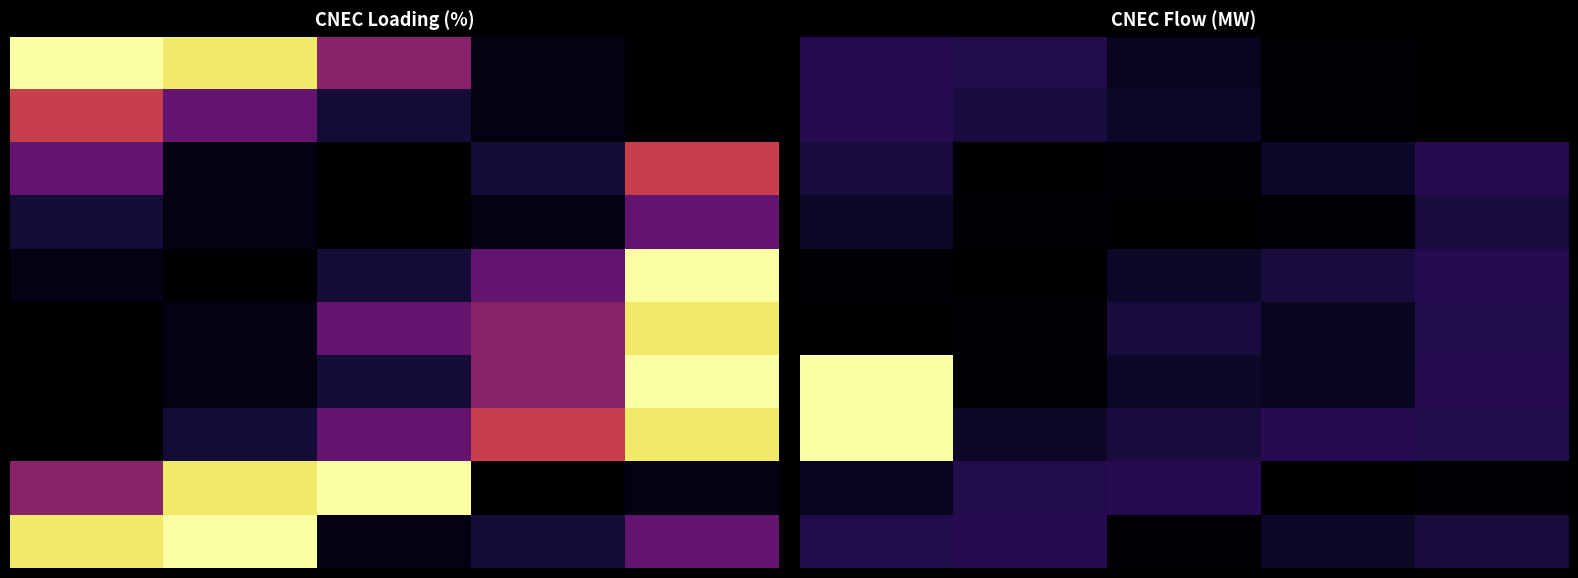

Which has a higher value, 4 or 1?

1